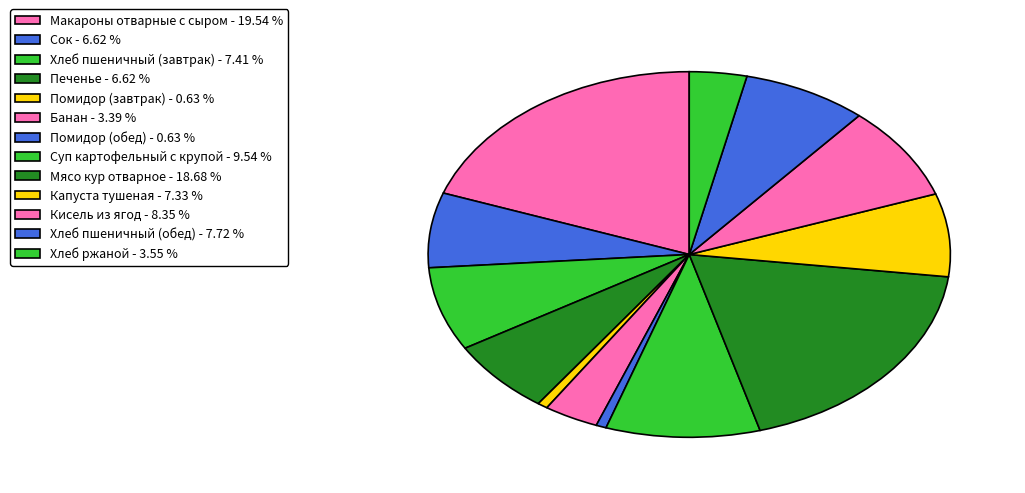

Is the sum of Кисель из ягод and Хлеб пшеничный (завтрак) greater than half?

No